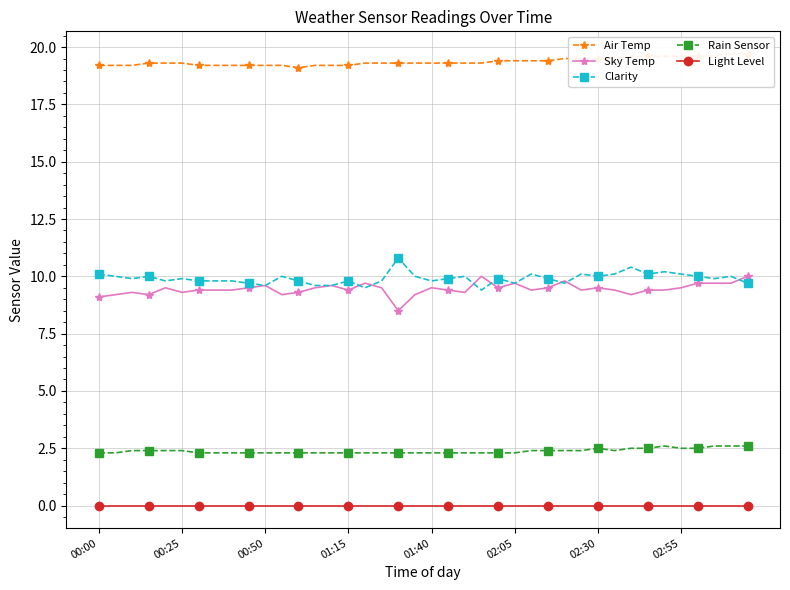

What are all the series names shown in the legend?

Air Temp, Sky Temp, Clarity, Rain Sensor, Light Level